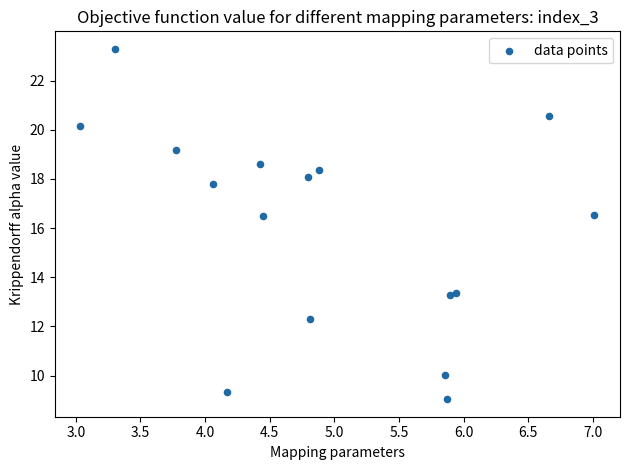

What is the range of Y values (max minus min)?

14.2